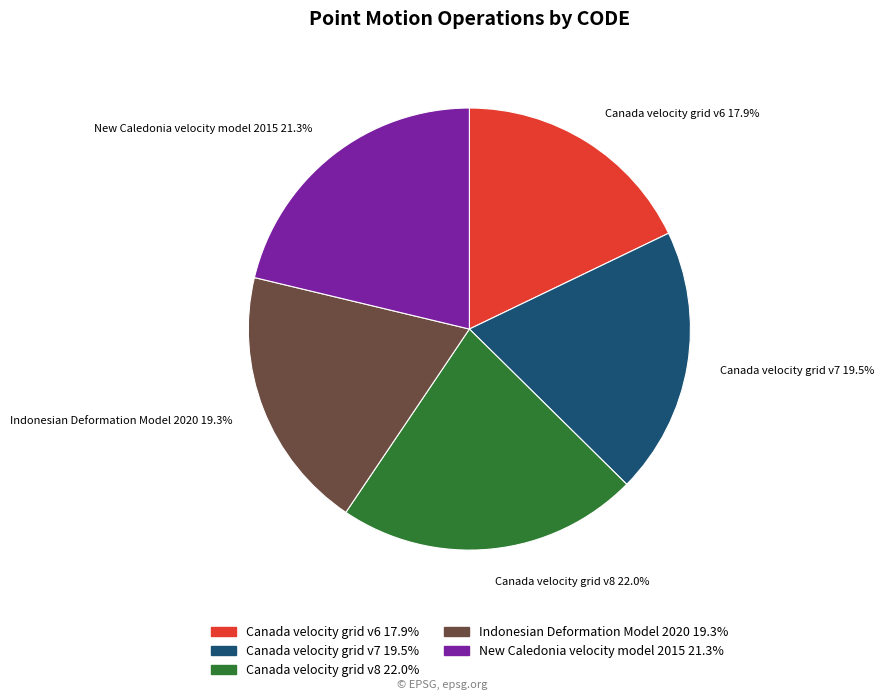

Is Indonesian Deformation Model 2020 the majority of the pie?

No